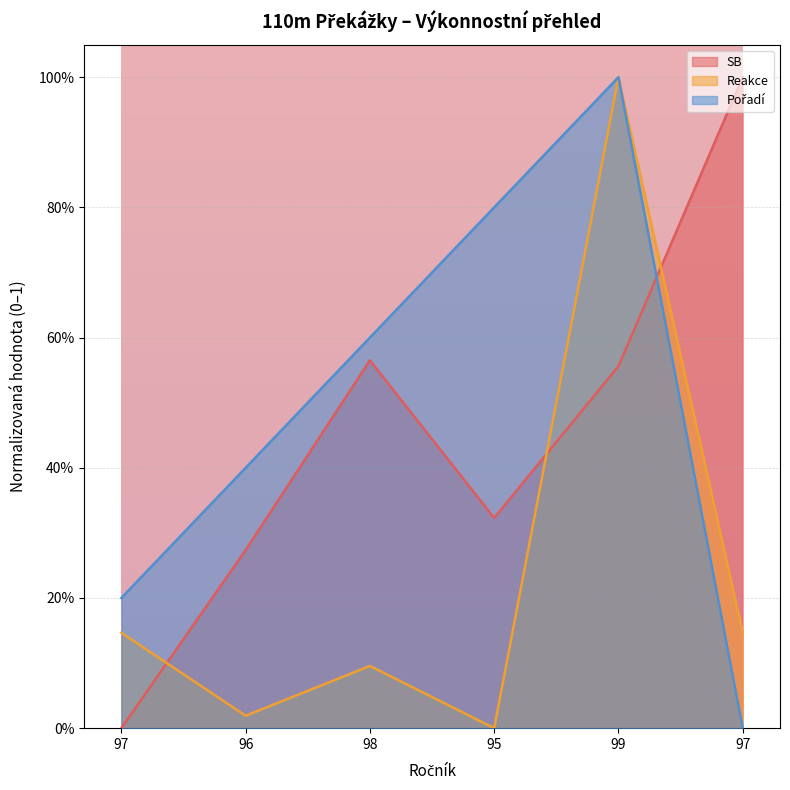

Does the chart display data point markers on the line(s)?

No